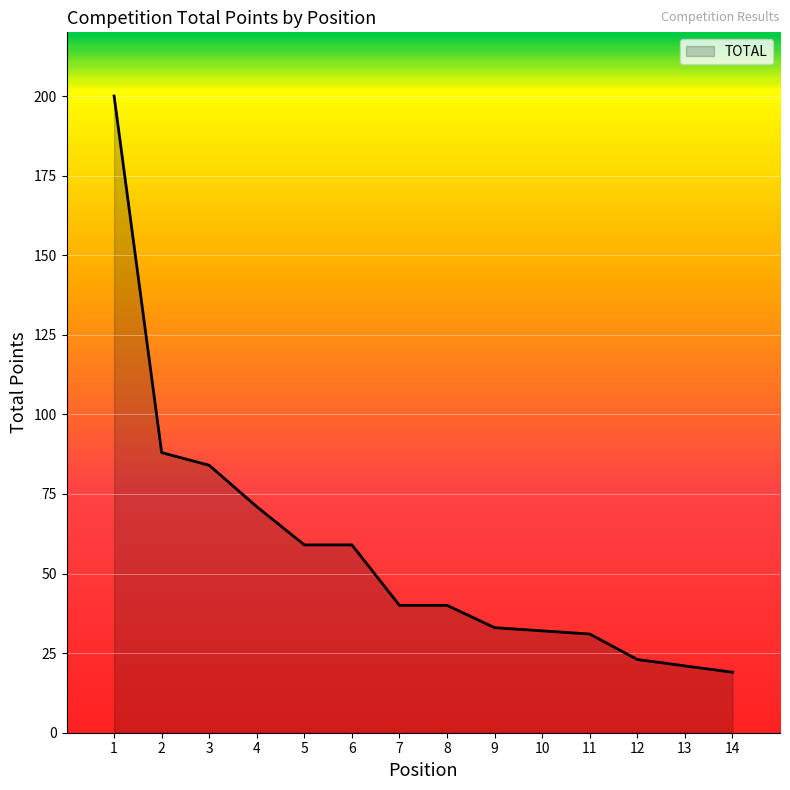

What is the minimum value shown in the chart?

19